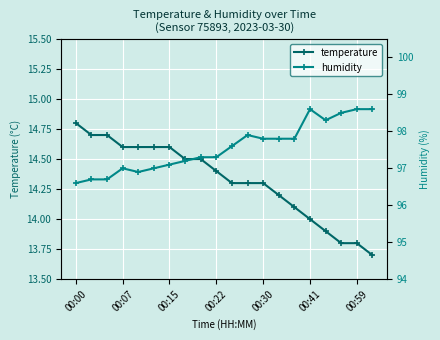

True or false: temperature has a value of 13.8 at 00:59.

True